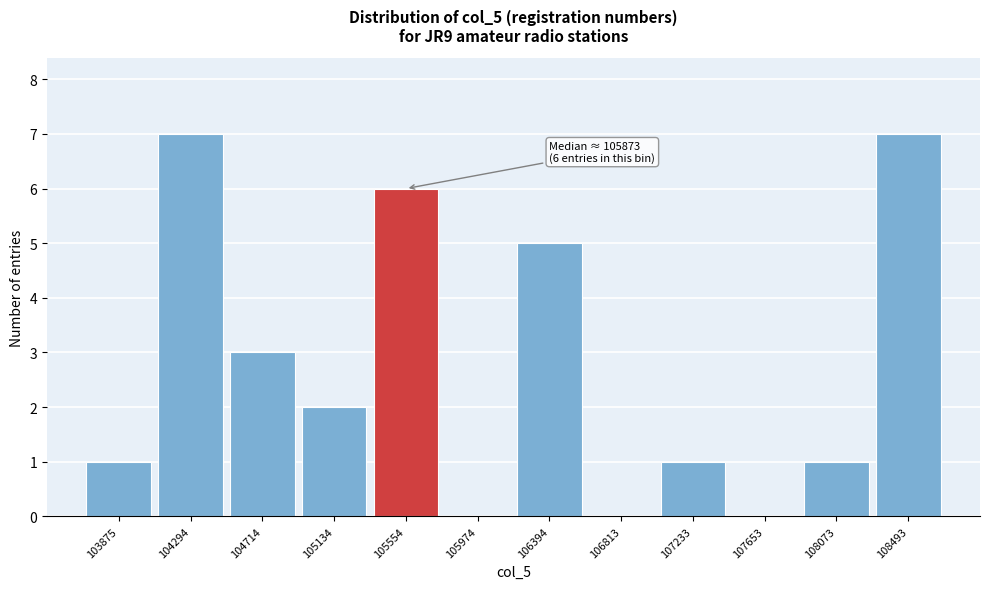

Reading left to right, what are all the values shown in this chart?

103875=1	104294=7	104714=3	105134=2	105554=6	105974=0	106394=5	106813=0	107233=1	107653=0	108073=1	108493=7